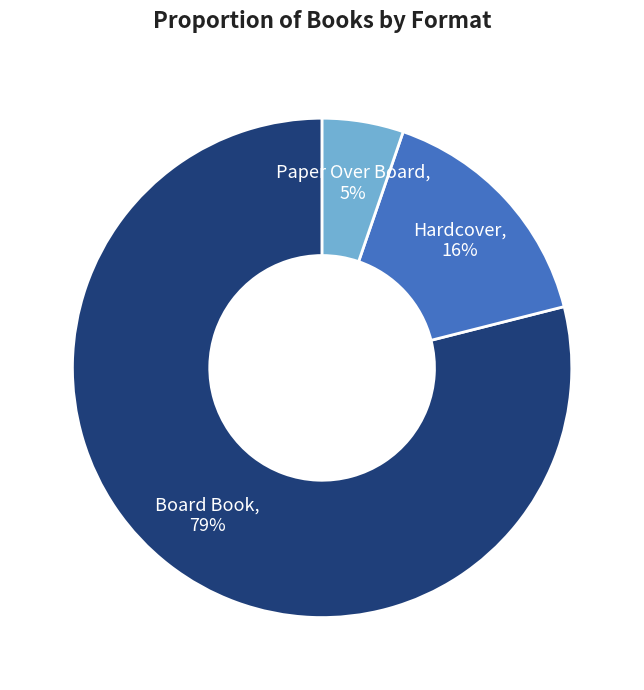

To the nearest percent, what is the average slice percentage?

33%